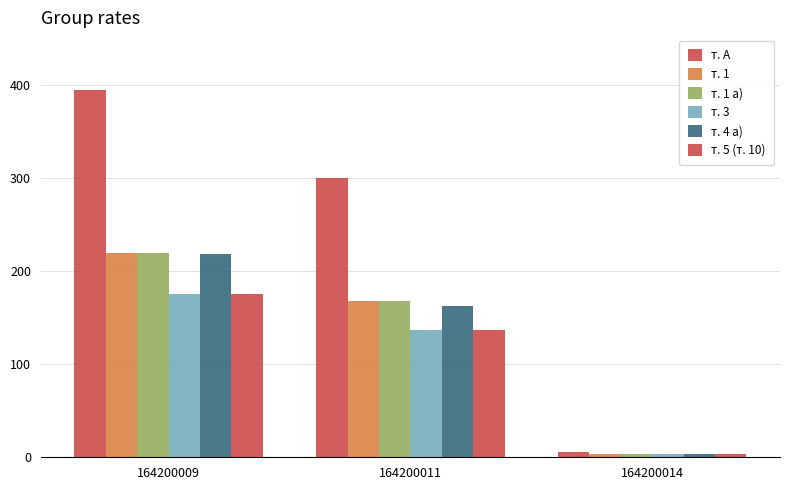

The value of т. 4 а) at 164200014 is 2. True or false?

False